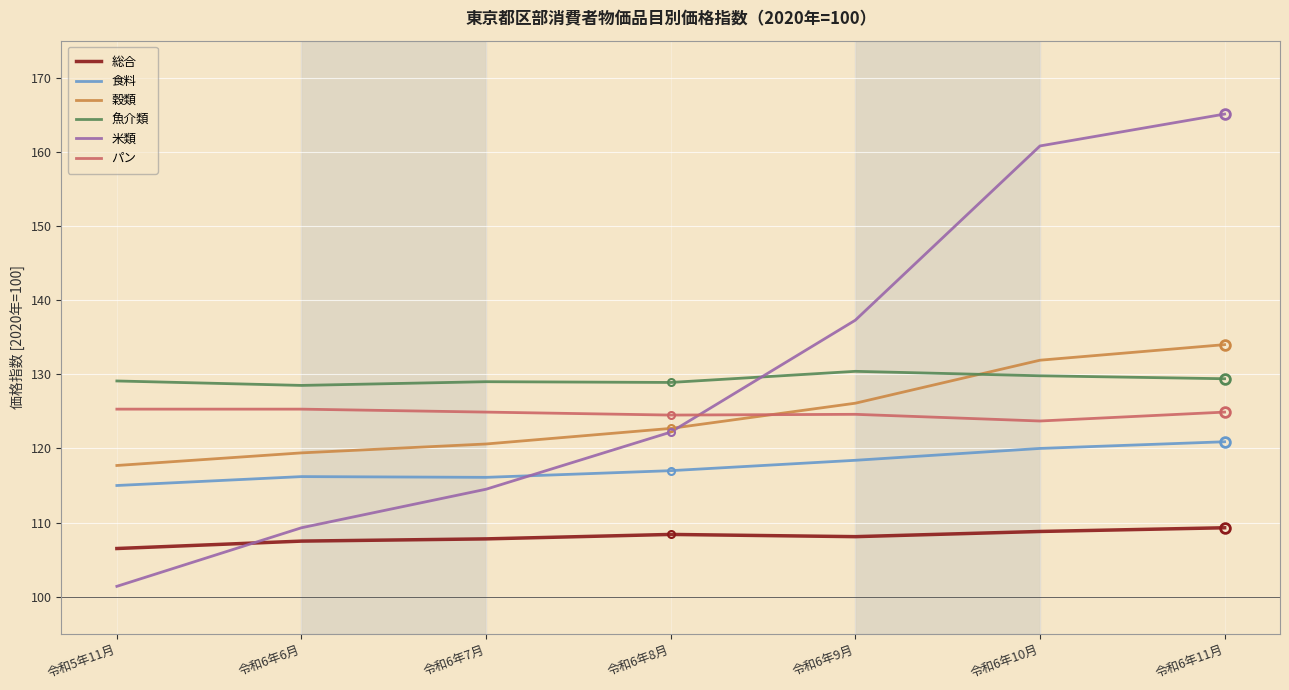

What is the difference between the maximum and minimum values in the 米類 series?

63.7